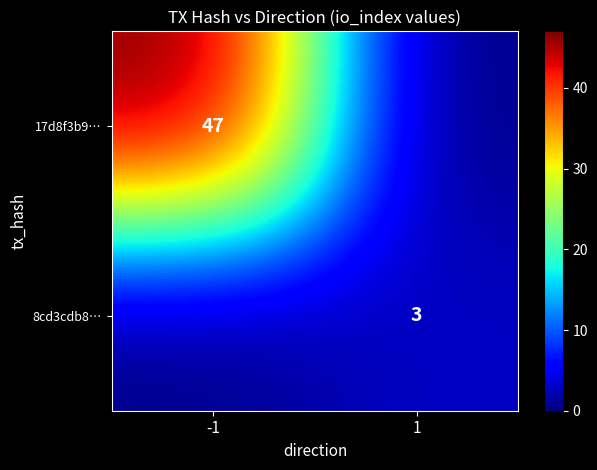

Is the value of 8cd3cdb8… at 1 greater than the value of 17d8f3b9… at -1?

No